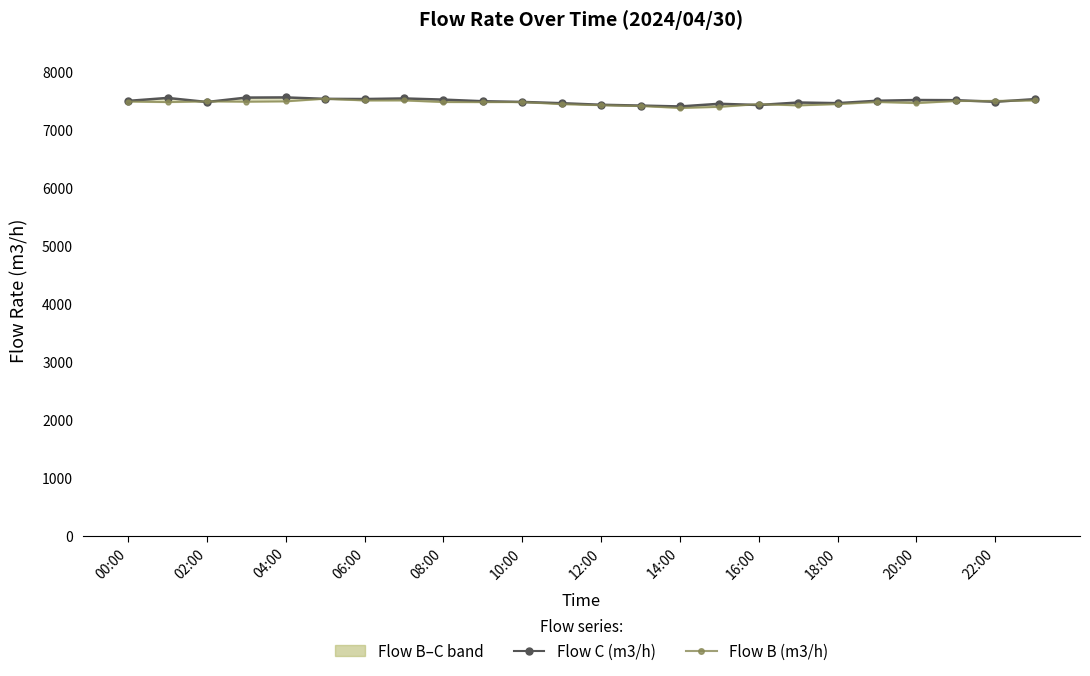

True or false: Flow C (m3/h) has more than 2 points higher than both neighbors.

True